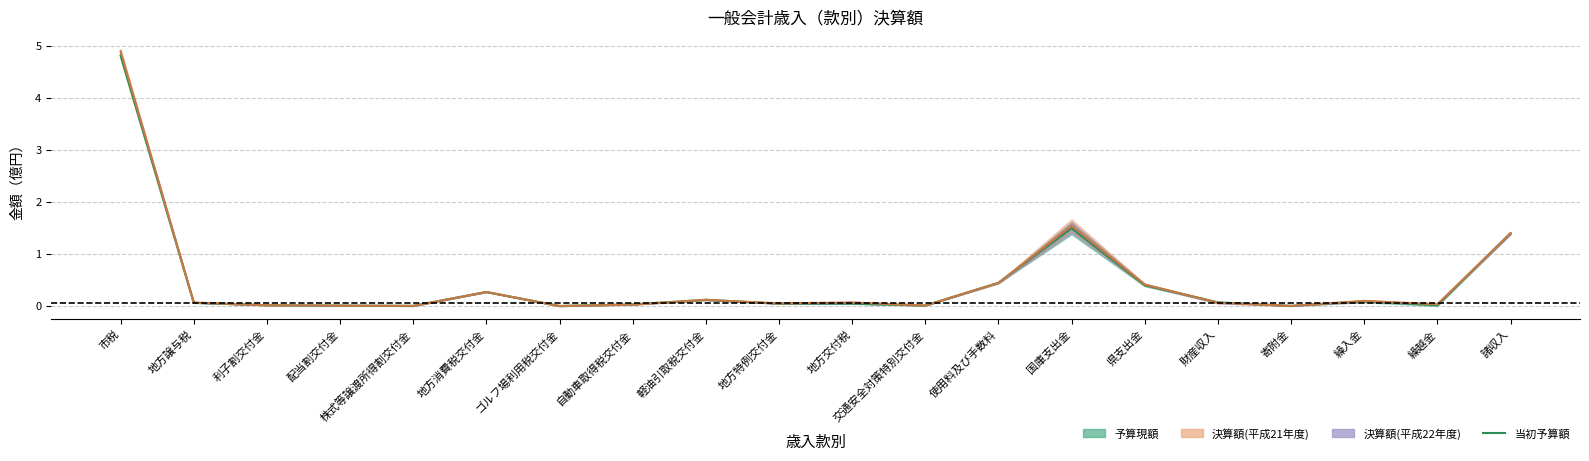

Reading right to left, list all the values displayed in this chart.

1.4	0.0	0.1	0.0	0.1	0.4	1.5	0.4	0.0	0.0	0.0	0.1	0.0	0.0	0.3	0.0	0.0	0.0	0.1	4.8